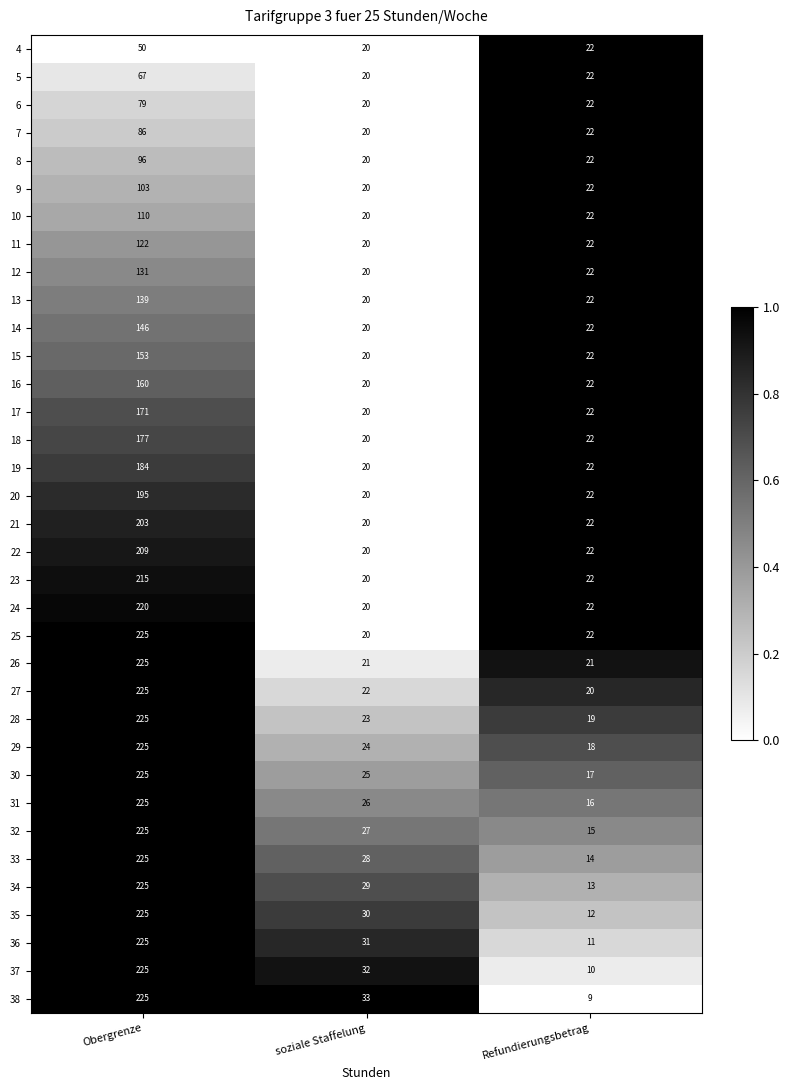

The 34 series shows 42 at soziale Staffelung. True or false?

False